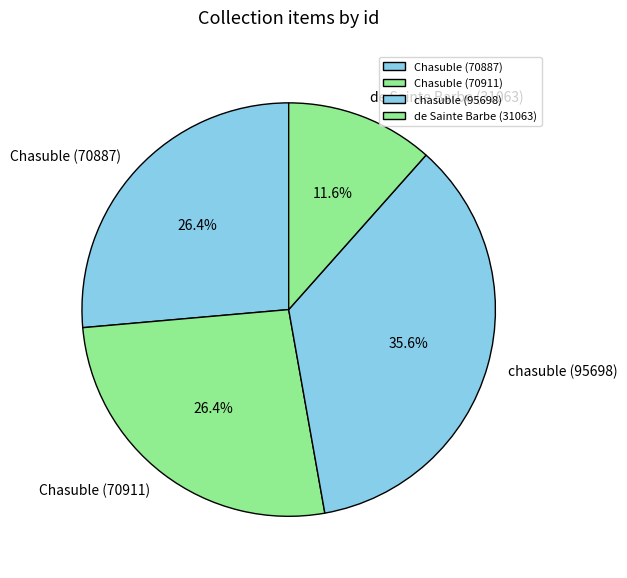

True or false: chasuble (95698) accounts for 36% of the total.

True